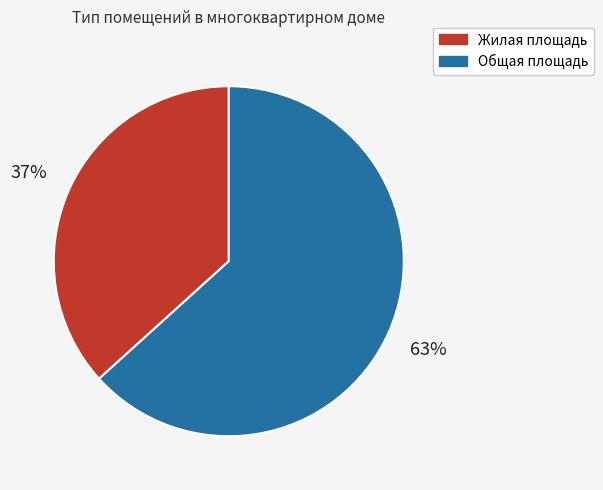

The Общая площадь slice represents 63% of the pie. True or false?

True